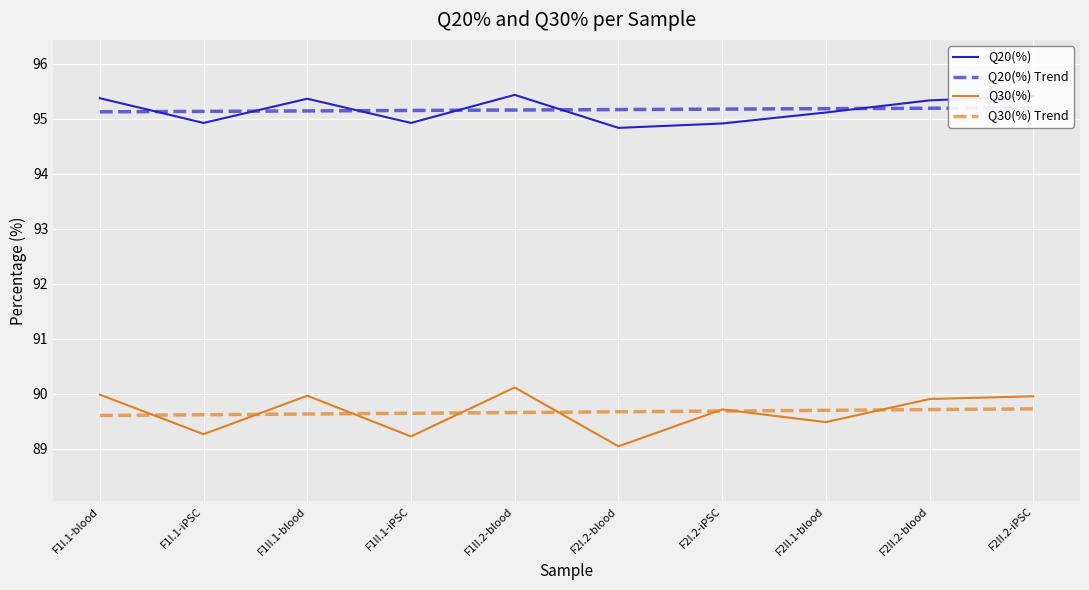

Is it true that Q20(%) Trend equals 95.1 at F1I.1-iPSC?

True